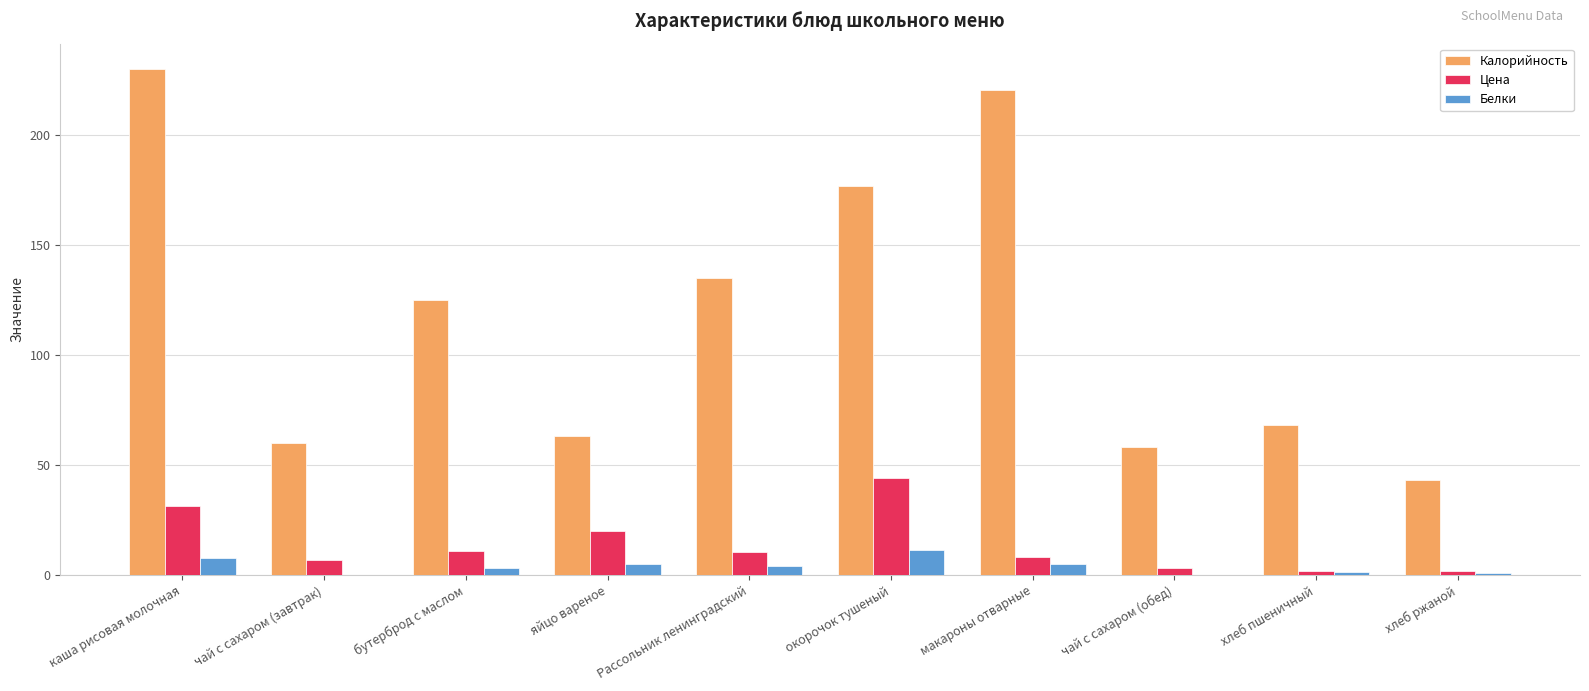

How many series are shown in this chart?

3